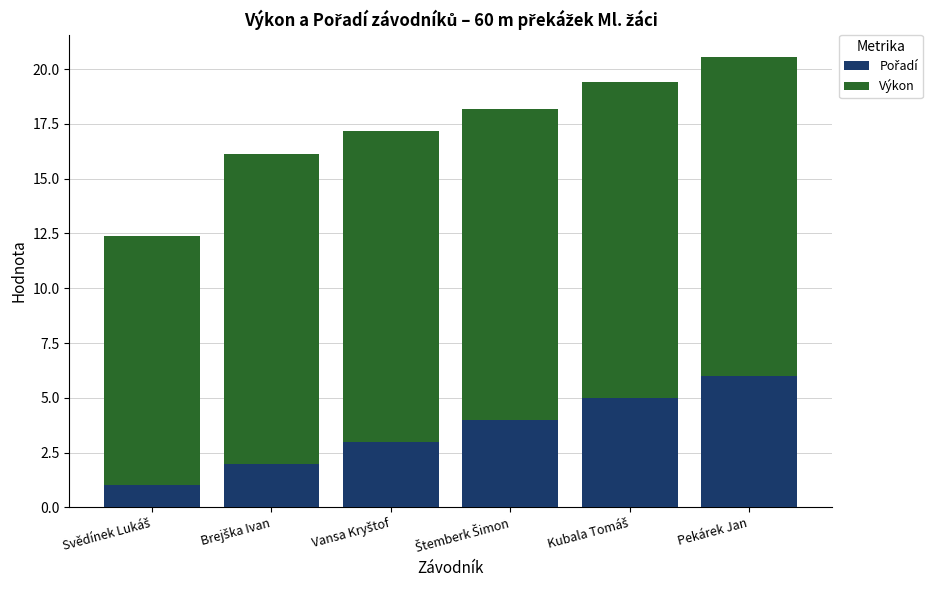

At which category is the sum across all series the highest?

Pekárek Jan